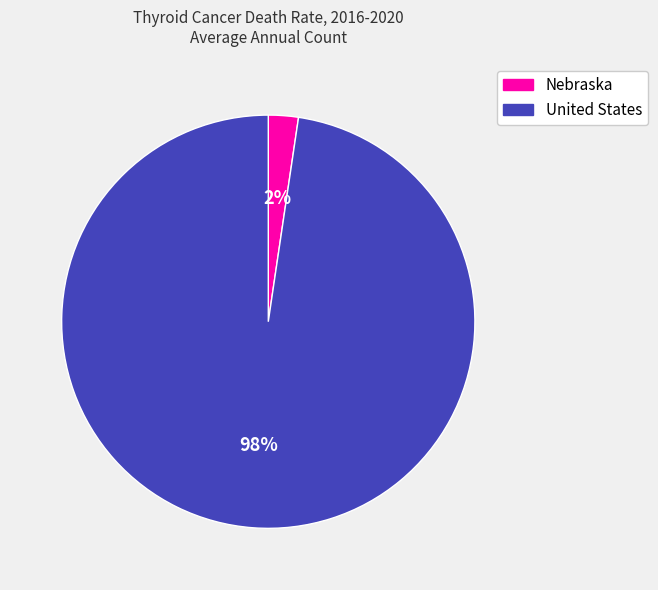

Is the sum of Nebraska and United States greater than half?

Yes